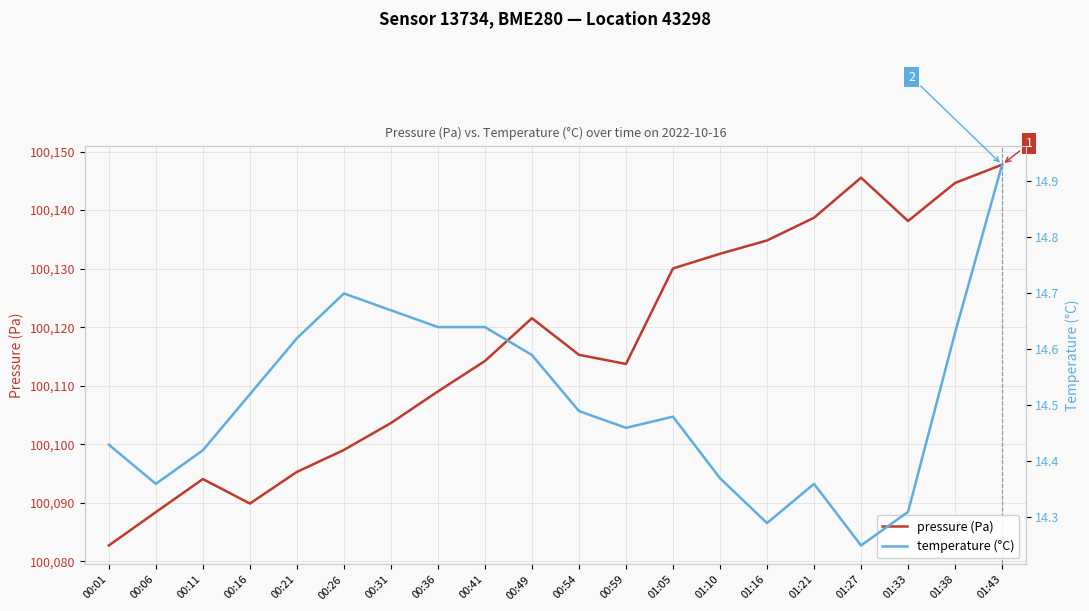

Rank the series by their maximum value, from lowest to highest.

temperature (°C), pressure (Pa)